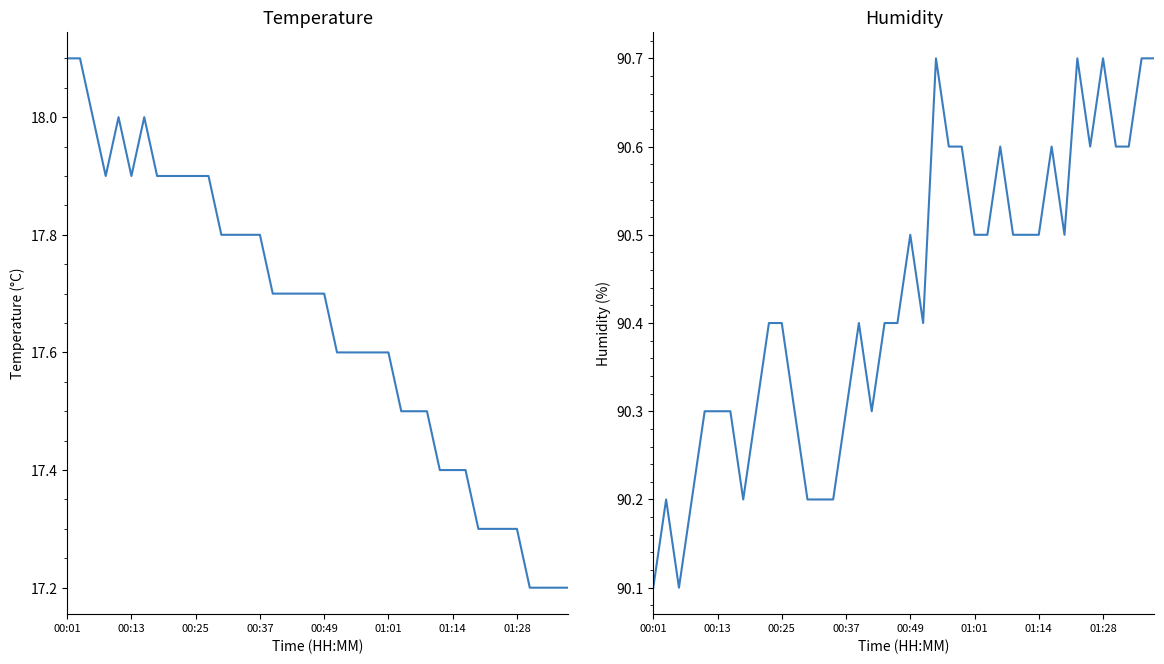

Does the chart display data point markers on the line(s)?

No